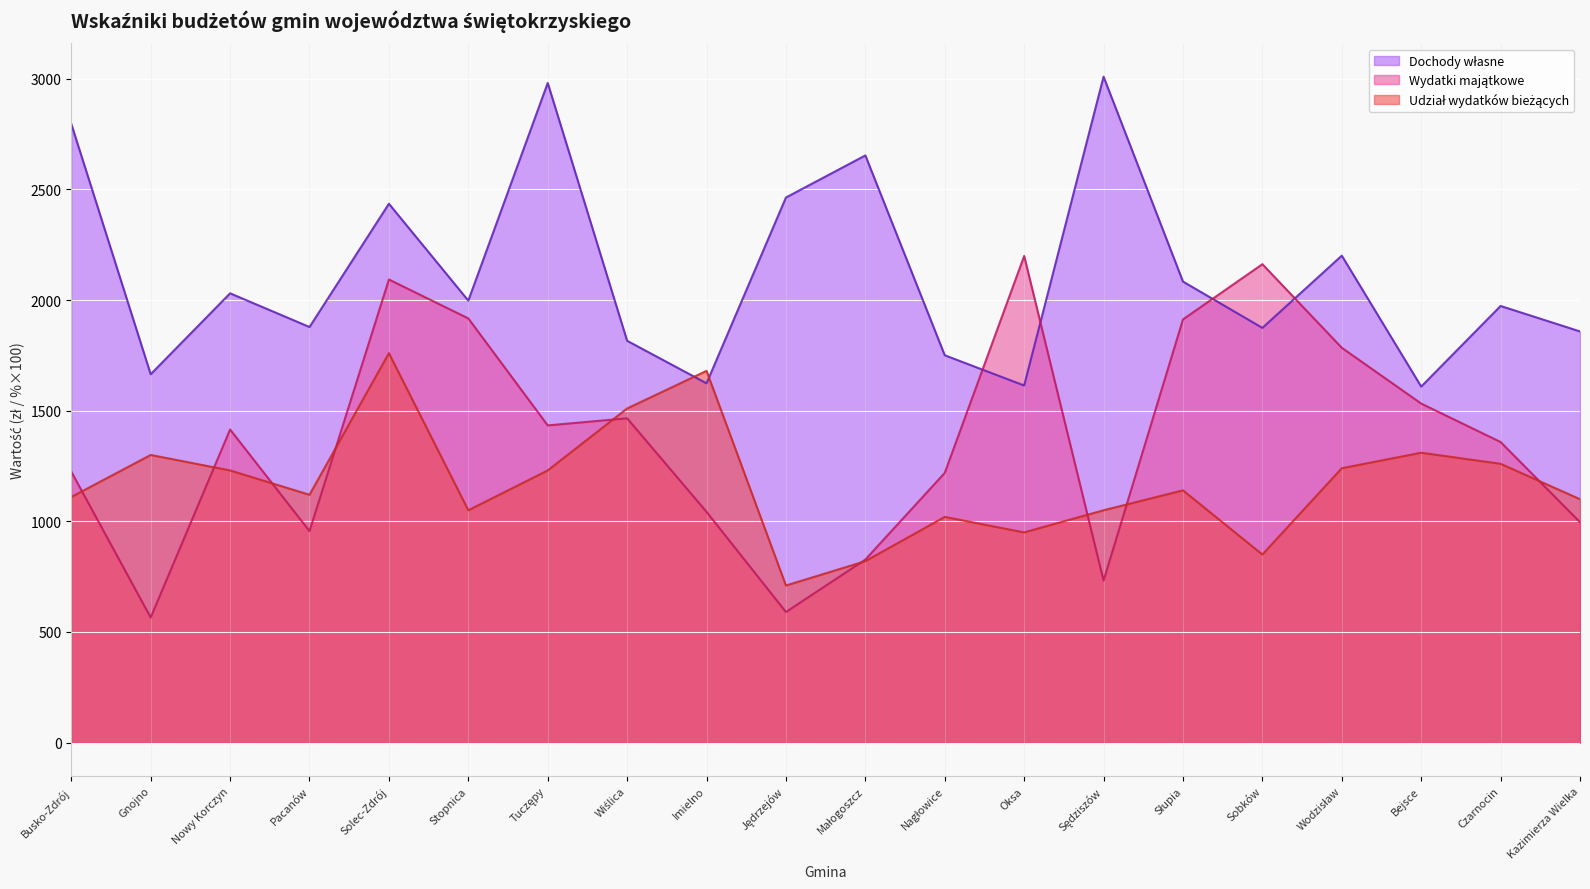

What is the total value across all series at Sędziszów?

4791.8